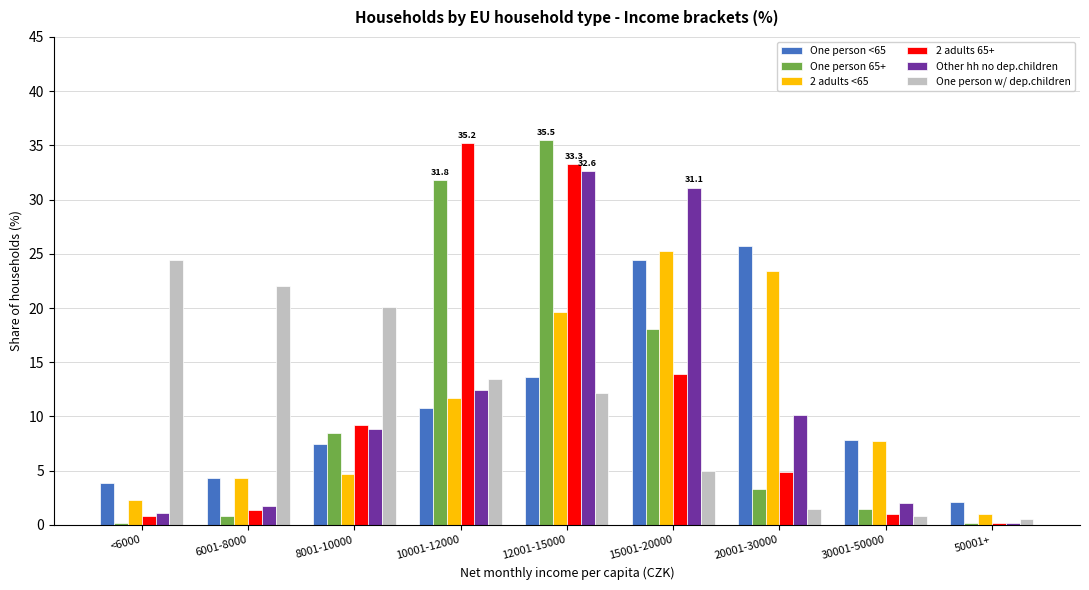

What is the greatest value displayed?

35.5